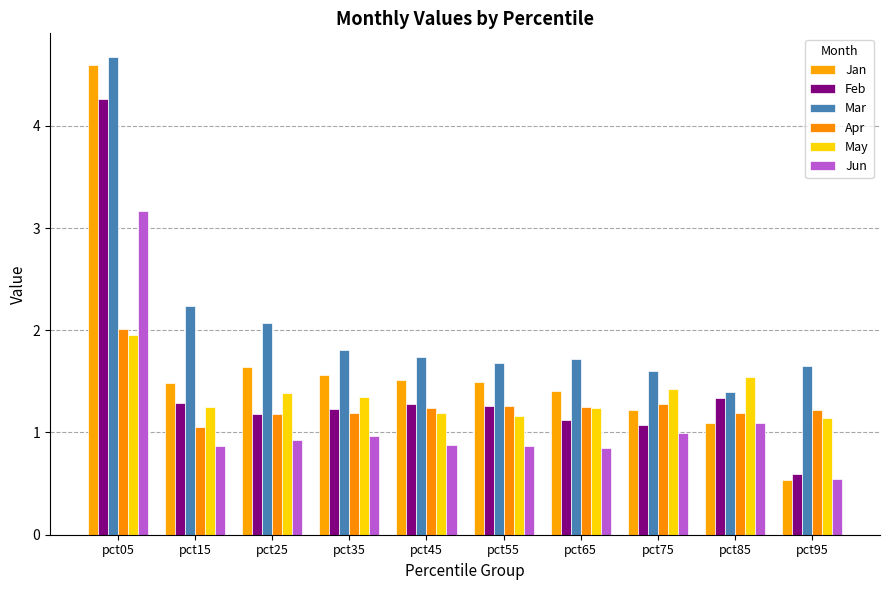

What is the total value across all series at pct05?

20.7